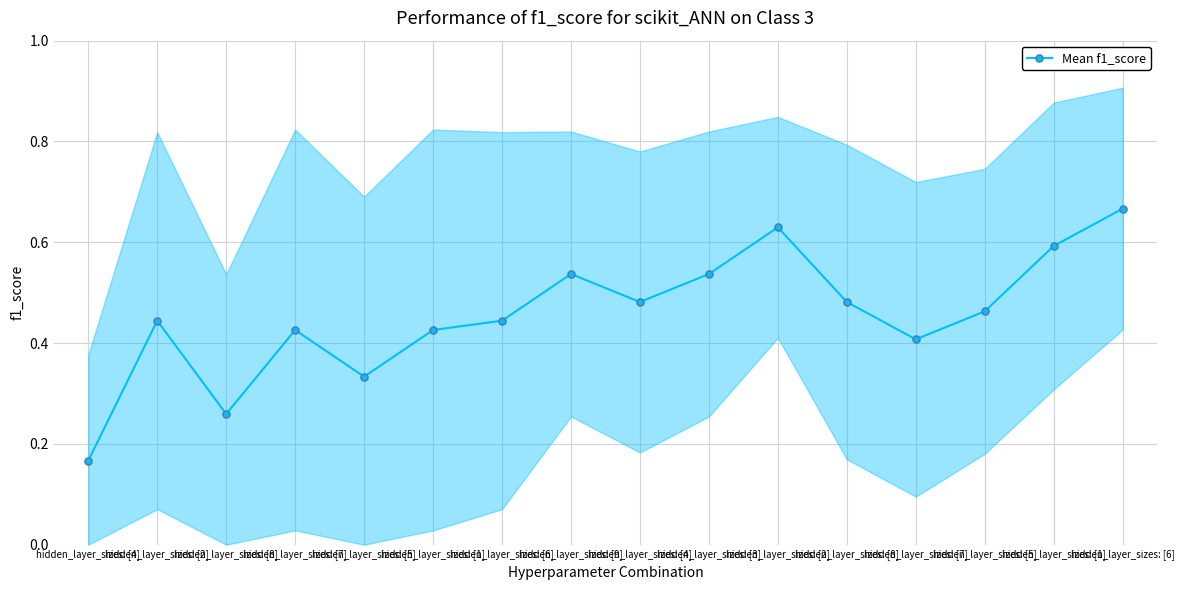

At which category does the chart reach its peak across all series?

hidden_layer_sizes: [6]